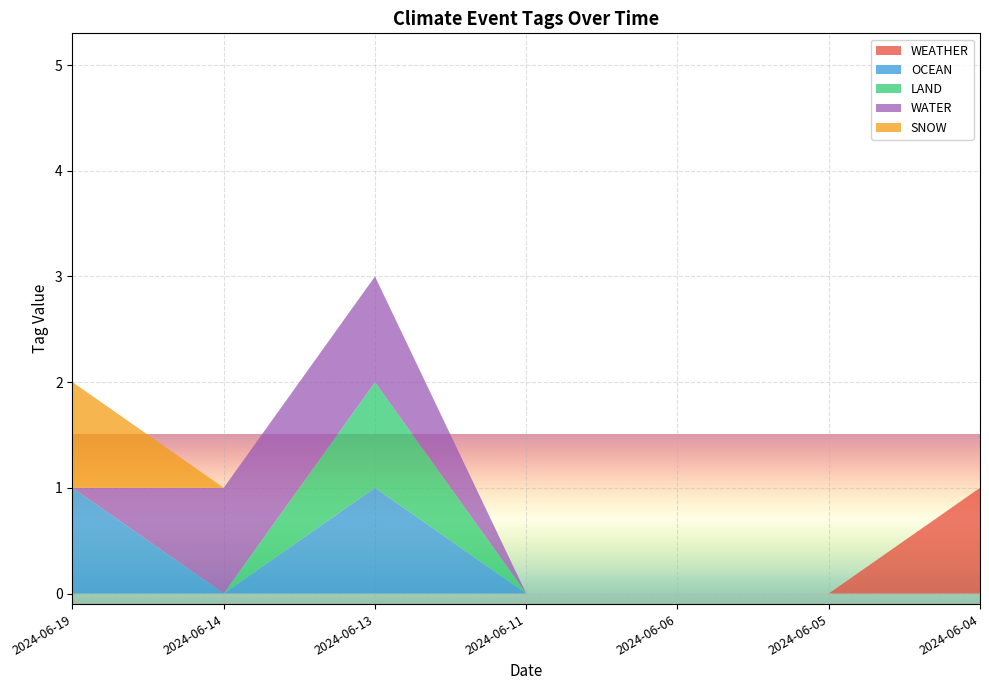

Reading left to right, list all the values displayed in this chart.

WEATHER: 0	0	0	0	0	0	1
OCEAN: 1	0	1	0	0	0	0
LAND: 0	0	1	0	0	0	0
WATER: 0	1	1	0	0	0	0
SNOW: 1	0	0	0	0	0	0